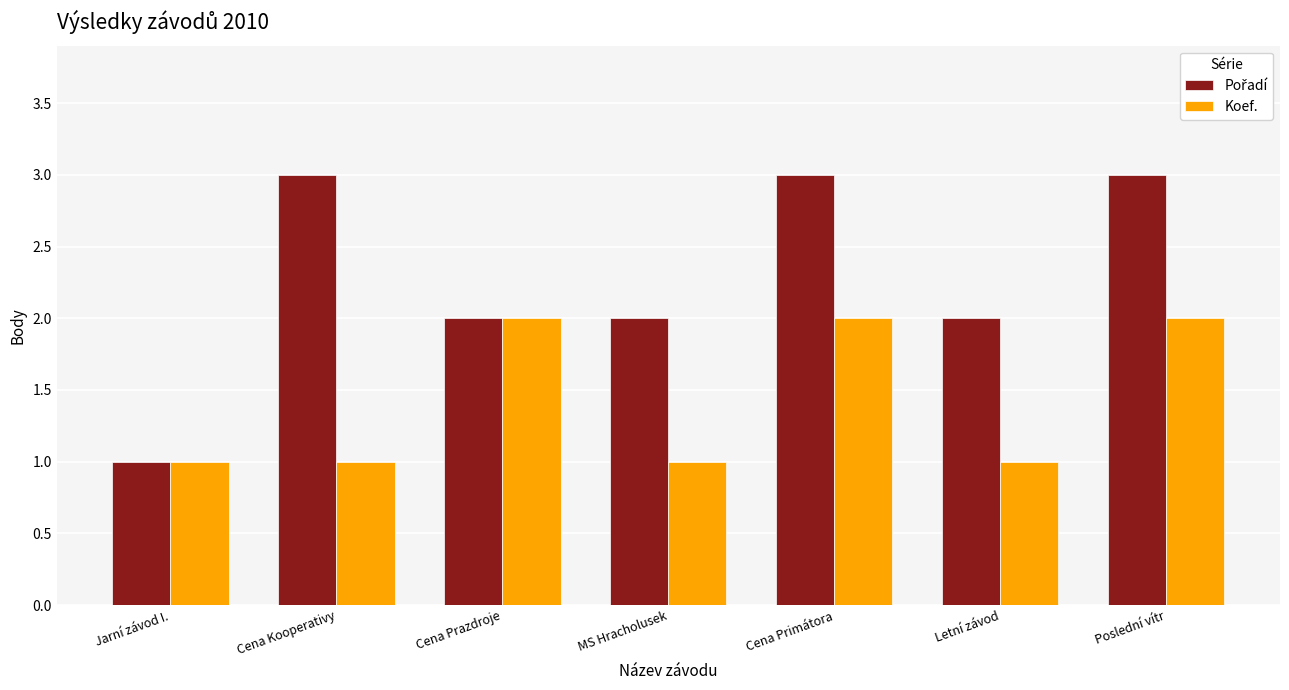

What is the sum of the Koef. values at Poslední vítr and Jarní závod I.?

3